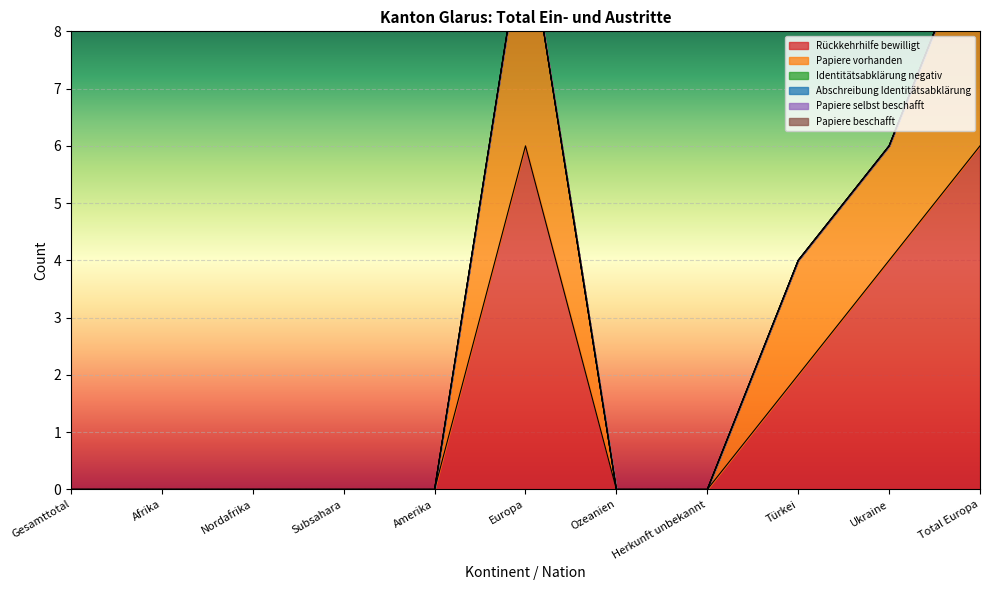

At which label is Abschreibung Identitätsabklärung closest to 0?

Gesamttotal